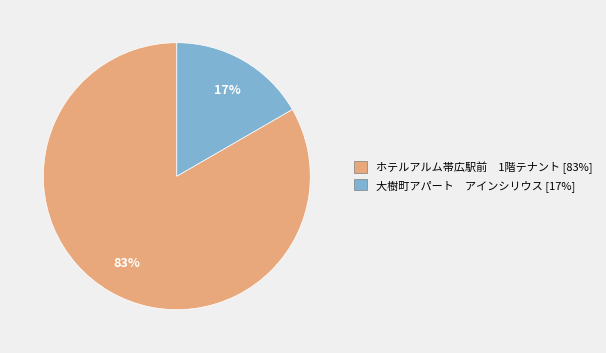

To the nearest percent, what is the combined percentage of 大樹町アパート アインシリウス and ホテルアルム帯広駅前 1階テナント?

100%